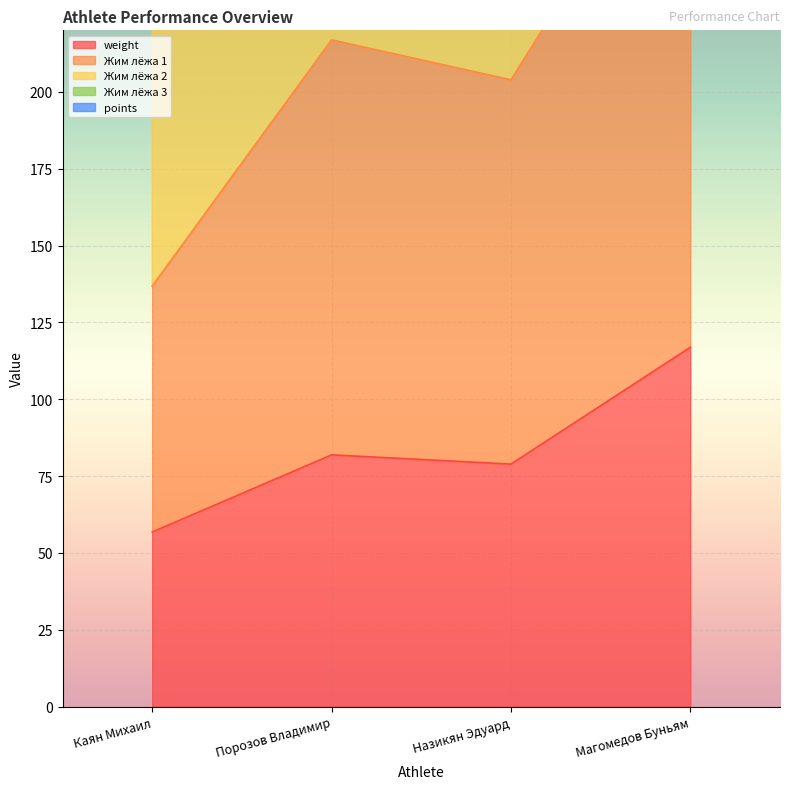

At how many categories does at least one series exceed 106?

4